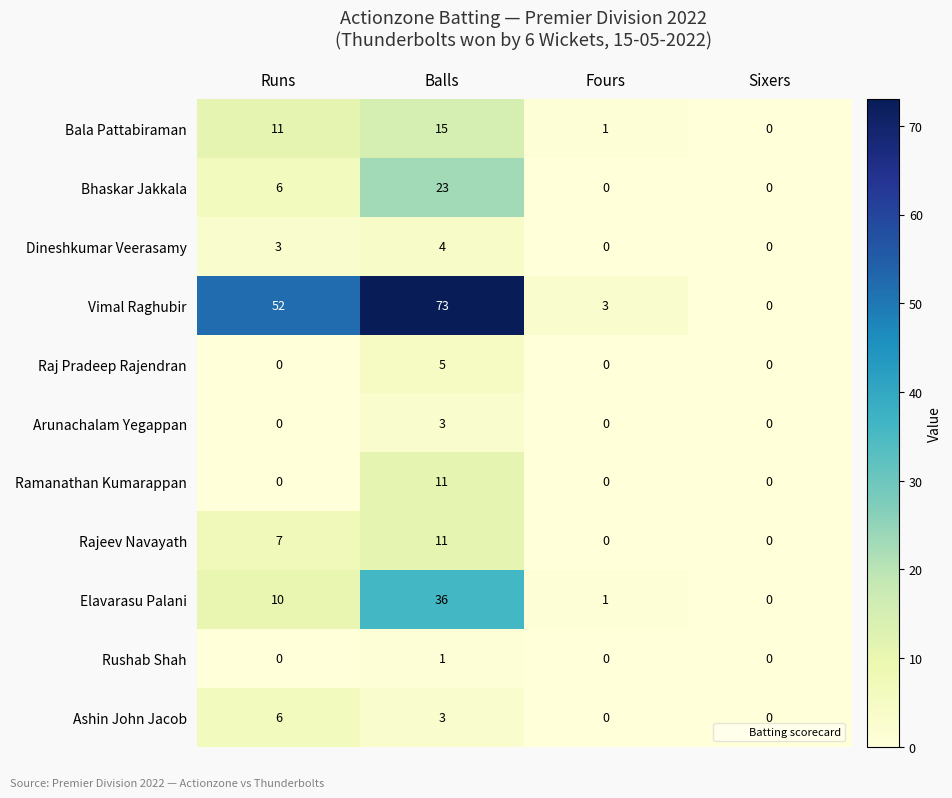

Is the value of Dineshkumar Veerasamy at Runs greater than the value of Raj Pradeep Rajendran at Sixers?

Yes